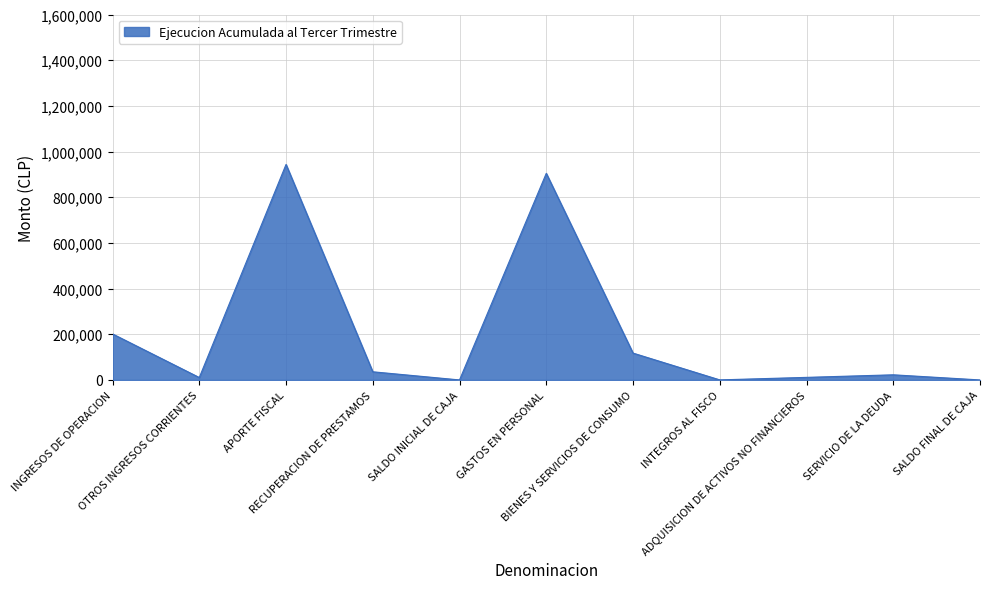

What is the maximum value shown in the chart?

943500